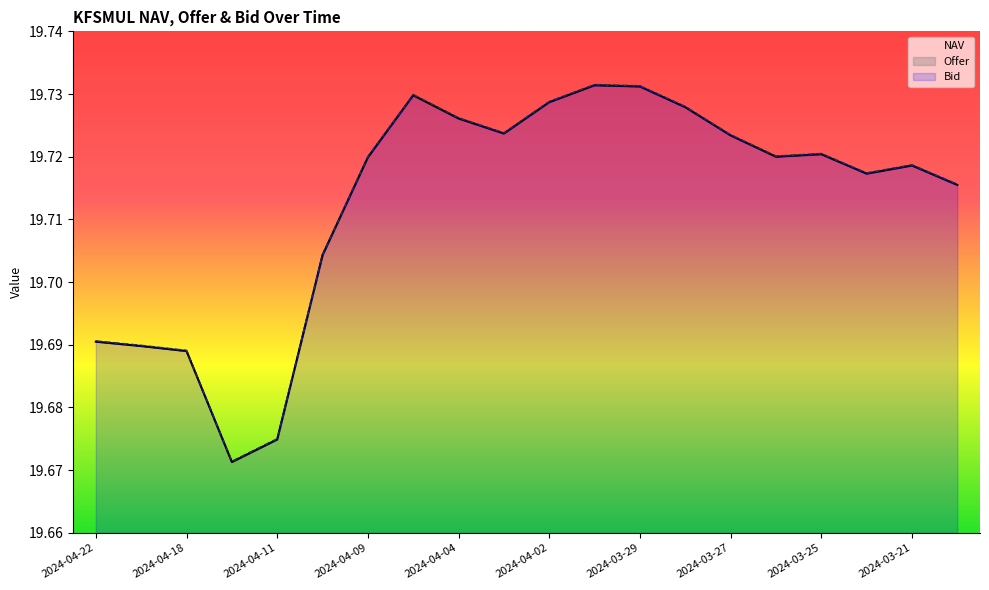

Which series has the largest total across all categories?

Offer